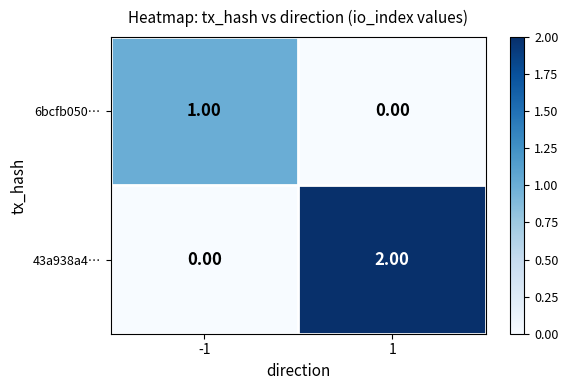

How many values in the 6bcfb050… series are below 1?

1